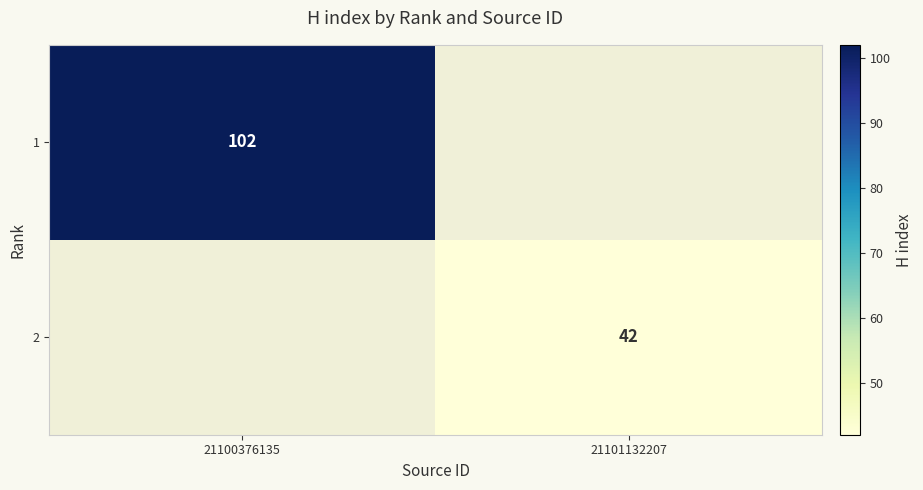

Is the value of 2 at 21101132207 greater than the value of 1 at 21100376135?

No